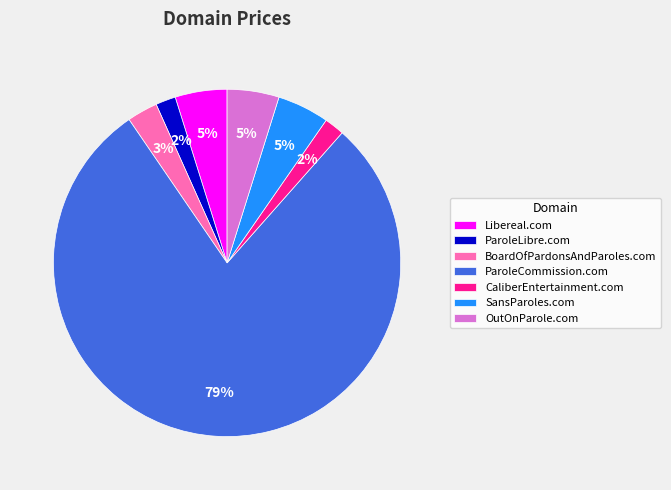

Is it true that ParoleCommission.com is 79% of the pie?

True